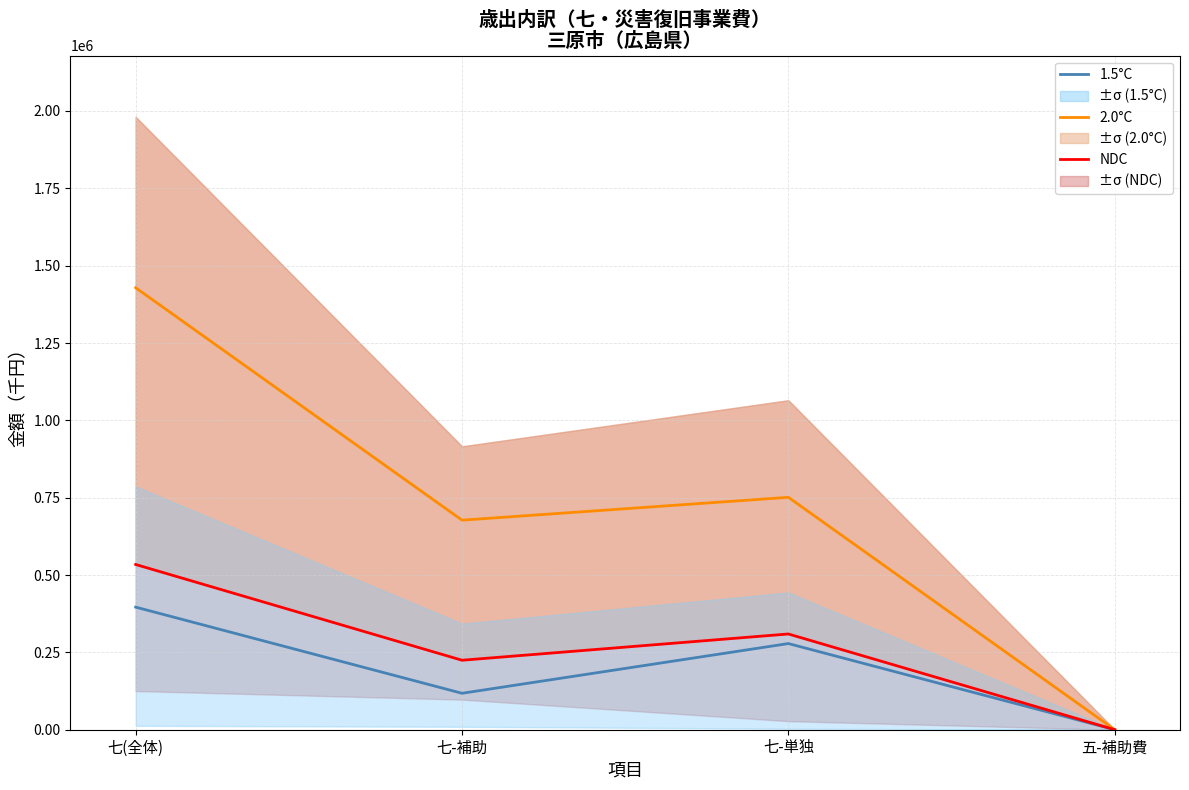

The value of 2.0°C at 七-補助 is 677360. True or false?

True